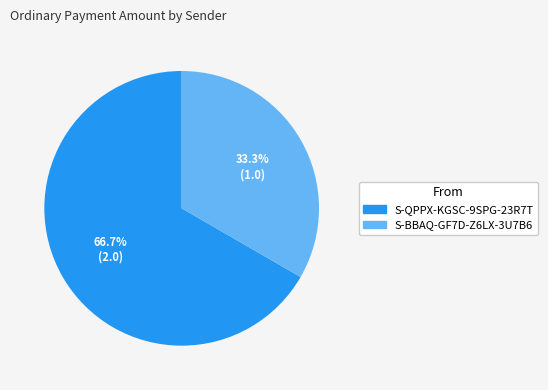

Does any single category account for the majority?

Yes